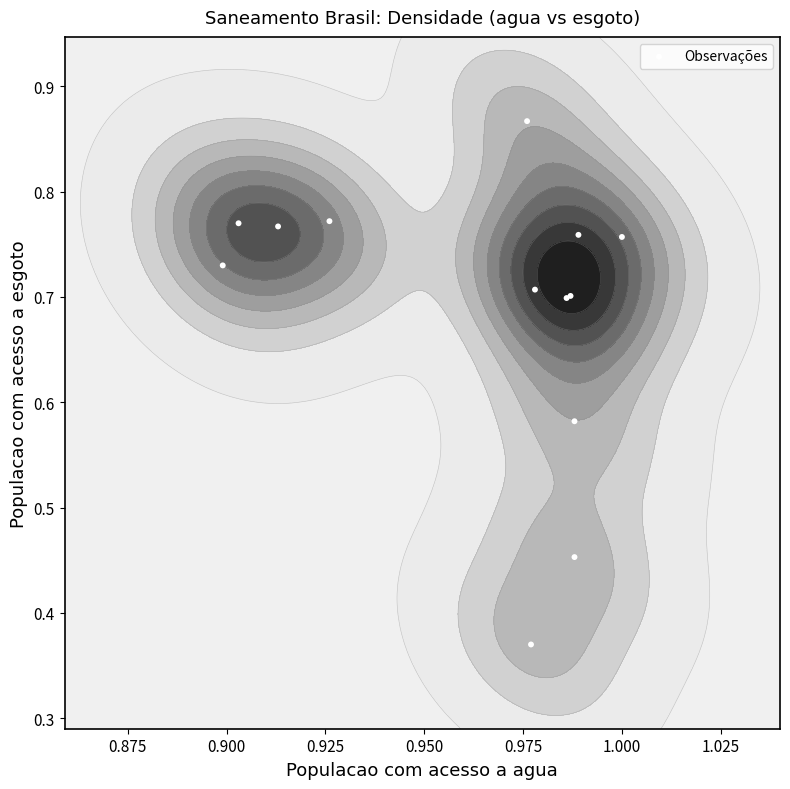

Reading left to right, transcribe all the data shown in this chart.

0.8	0.8	0.7	0.8	0.9	0.8	0.8	0.7	0.7	0.7	0.6	0.5	0.4